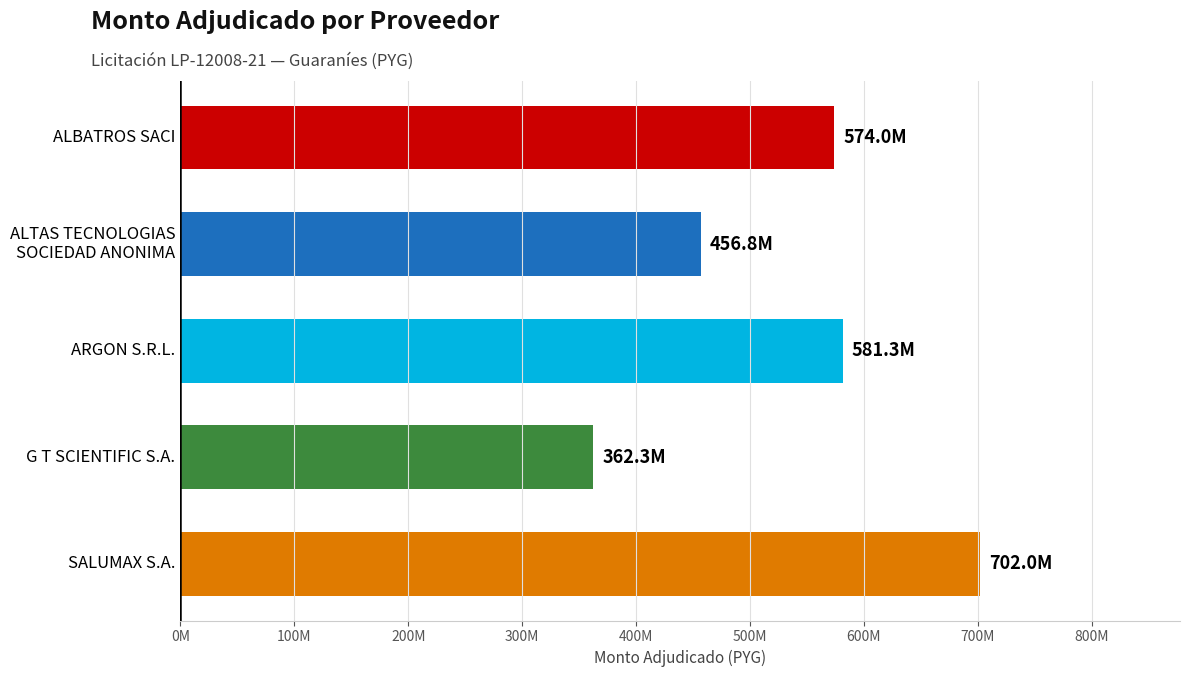

Does the chart contain any negative values?

No